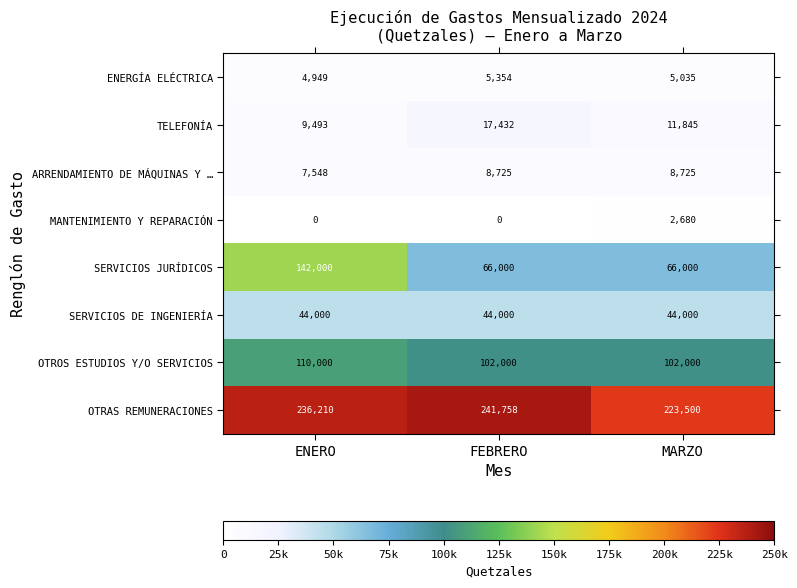

What is the difference between the maximum and minimum values in the OTRAS REMUNERACIONES series?

18258